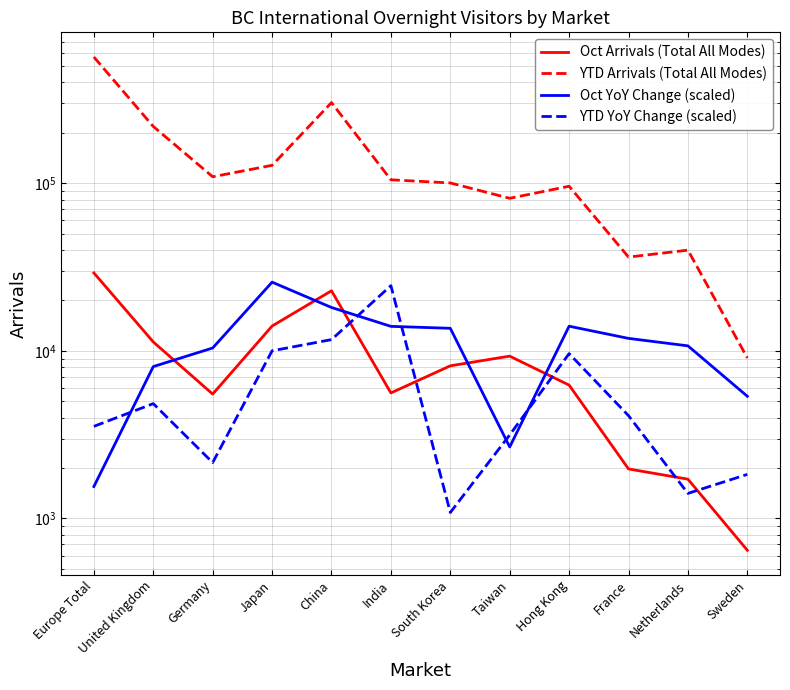

Reading left to right, transcribe all the data shown in this chart.

Oct Arrivals (Total All Modes): 29191.0	11311.0	5524.0	14072.0	22849.0	5611.0	8148.0	9306.0	6250.0	1975.0	1716.0	646.0
YTD Arrivals (Total All Modes): 567274.0	218399.0	109438.0	128050.0	303183.0	104985.0	100508.0	81403.0	96070.0	36299.0	39924.0	9079.0
Oct YoY Change (scaled): 1551.1	8061.1	10407.8	25718.6	18159.7	14011.1	13640.7	2671.6	14040.3	11875.5	10718.7	5361.9
YTD YoY Change (scaled): 3545.8	4845.7	2155.4	10014.0	11676.9	24504.5	1085.5	3152.8	9634.7	4107.5	1411.6	1833.0